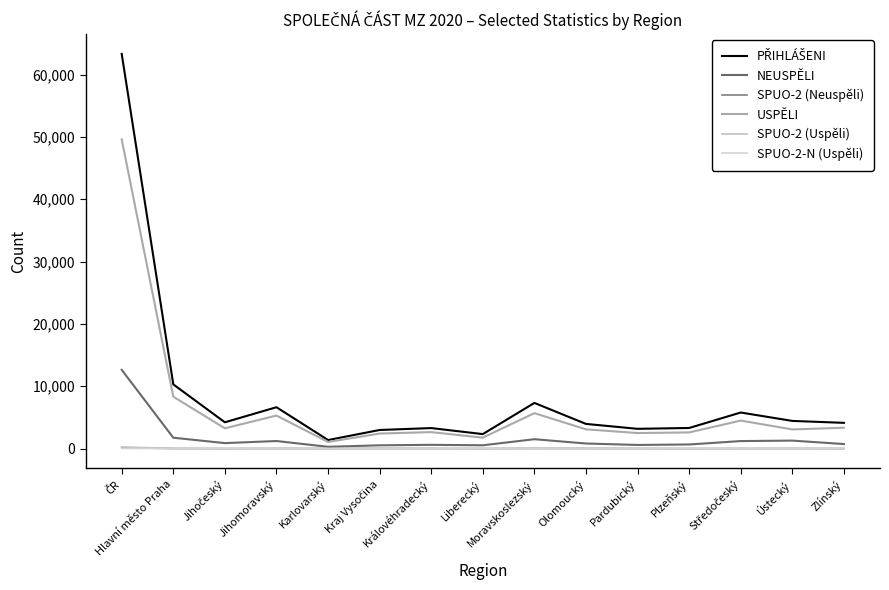

How many lines are shown in the chart?

6